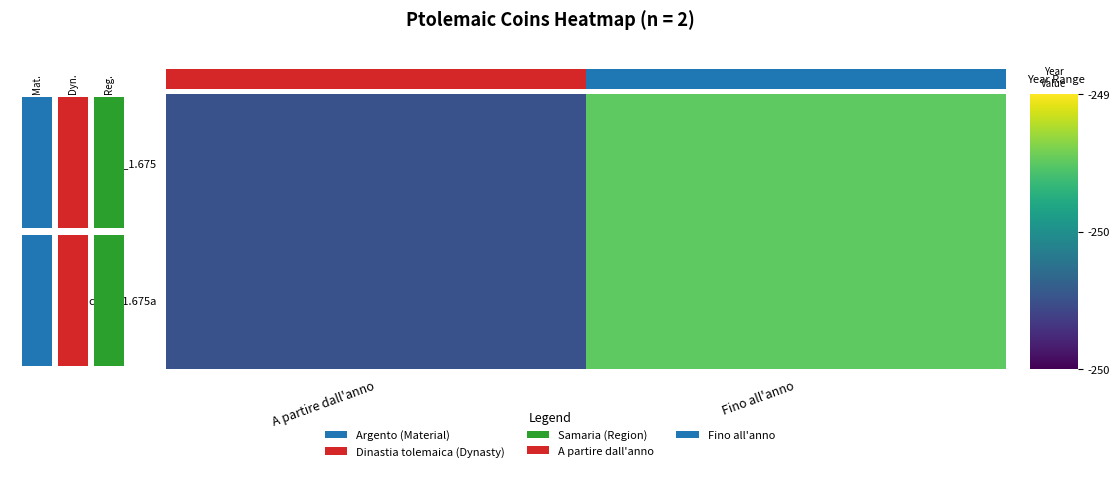

What is the sum of all cpe.1_1.675a values?

-499